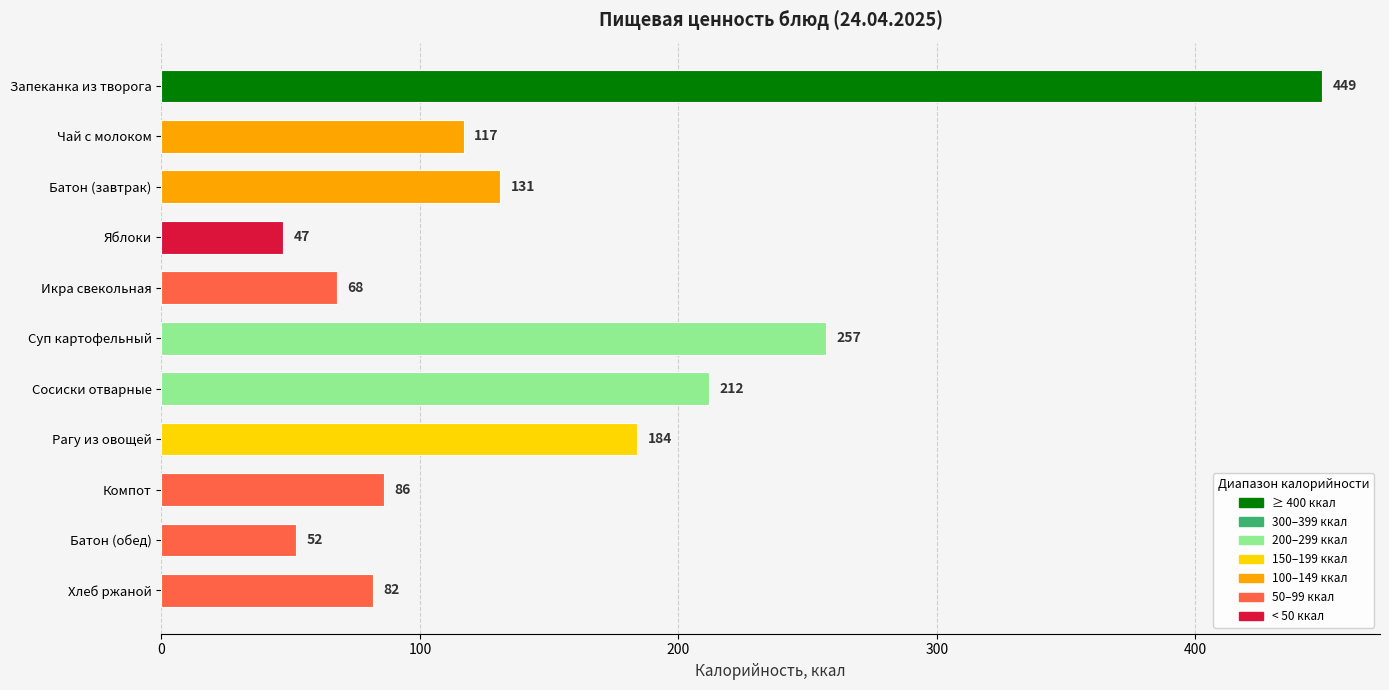

True or false: the data shows 82 at Хлеб ржаной.

True